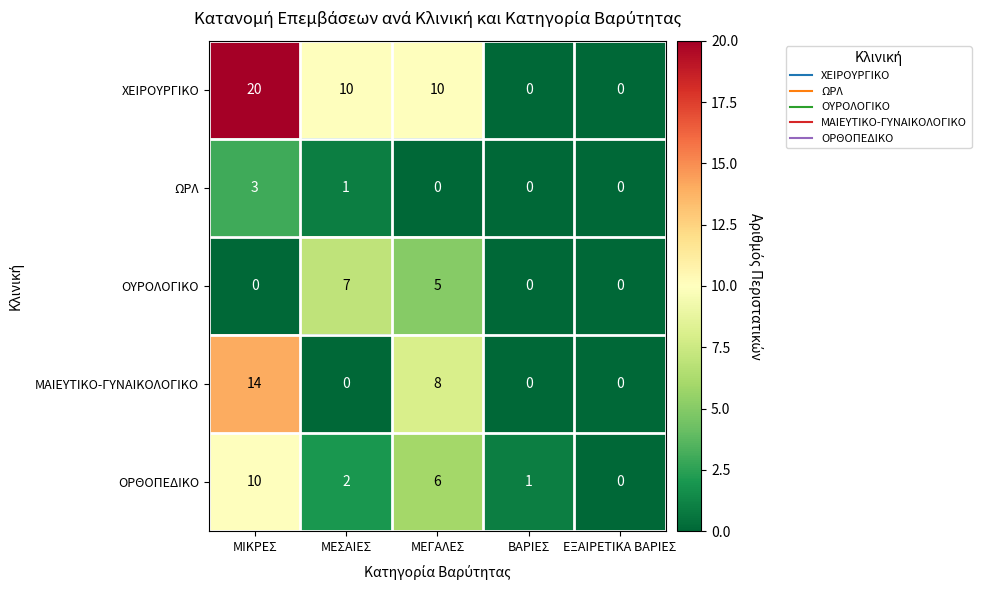

Which series has the largest range (max minus min)?

ΧΕΙΡΟΥΡΓΙΚΟ